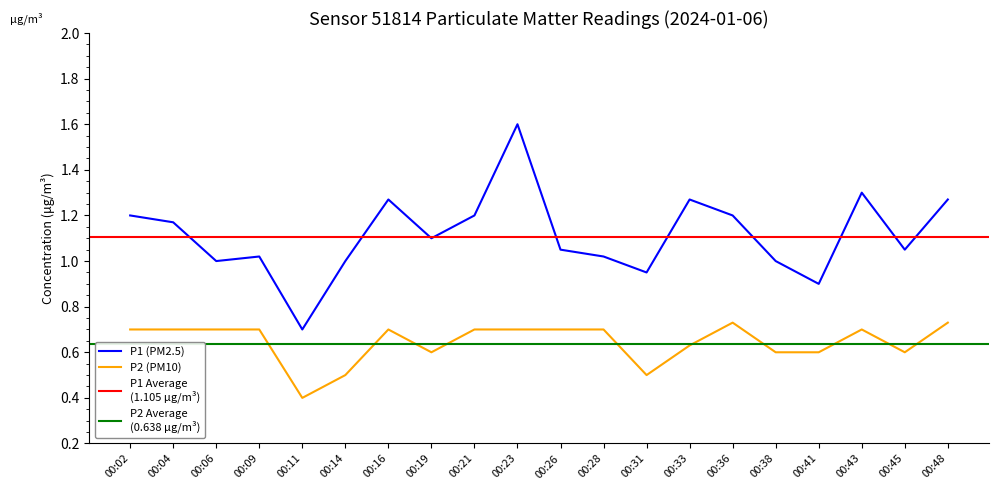

True or false: P1 has more than 0 points higher than both neighbors.

True